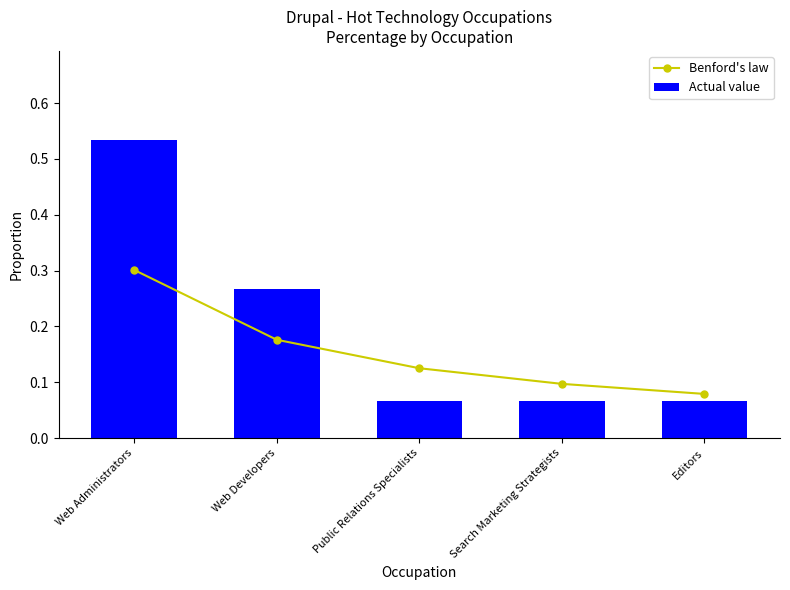

At how many categories does at least one series exceed 0?

5